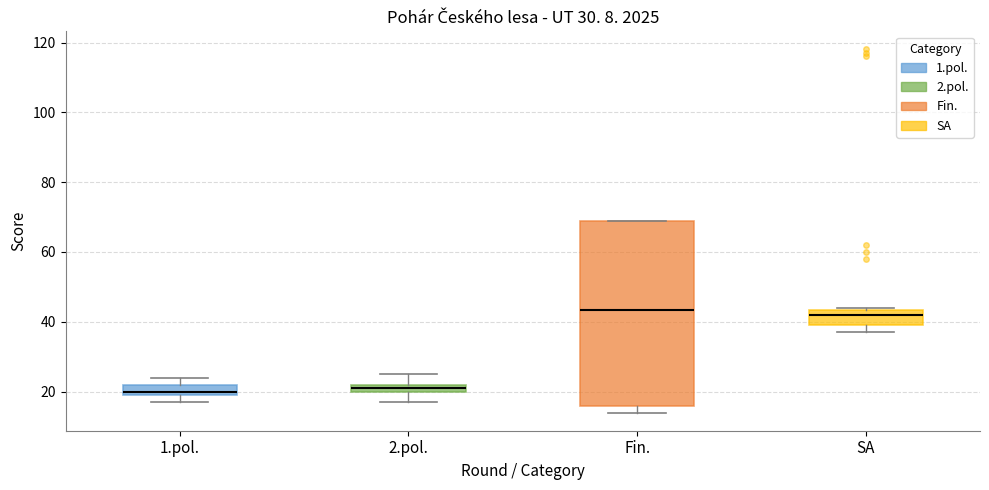

Where is the upper edge of the box for 1.pol. on the y-axis? The values are not printed on the chart, so give them approximately, as read against the axis.

22